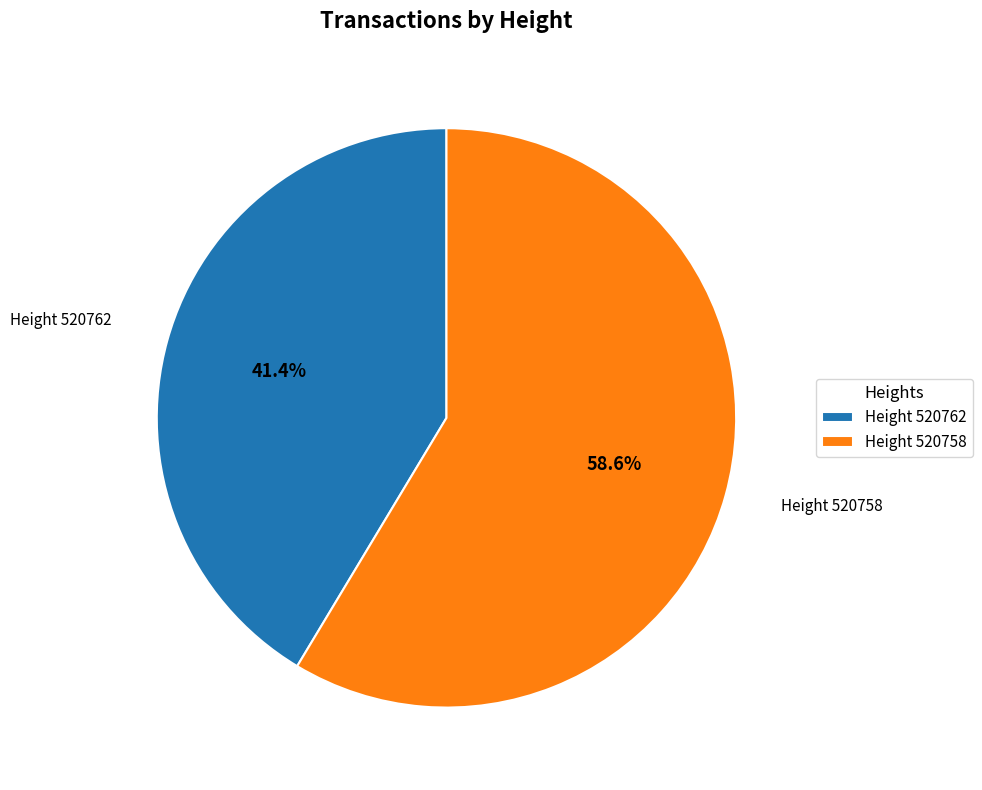

To the nearest percent, what is the average slice percentage?

50%